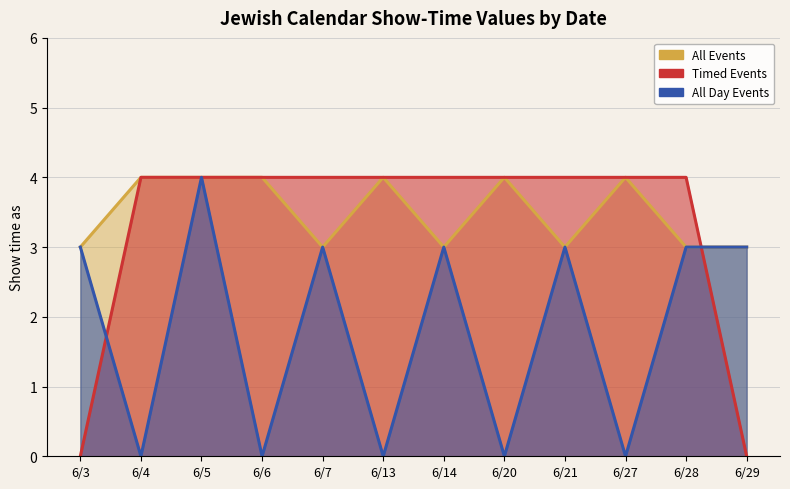

How many data points in Timed Events are less than 4?

2